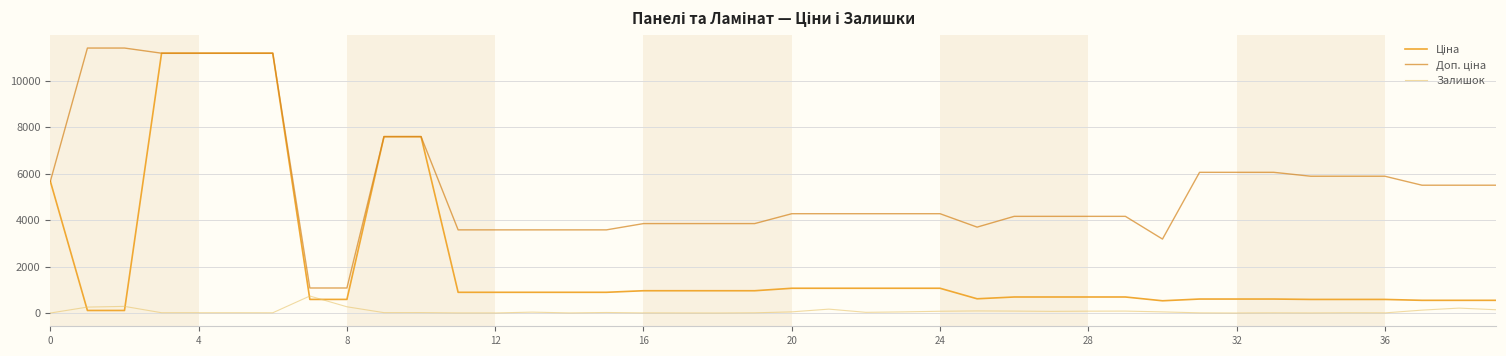

True or false: Доп. ціна and Залишок cross at least once.

False